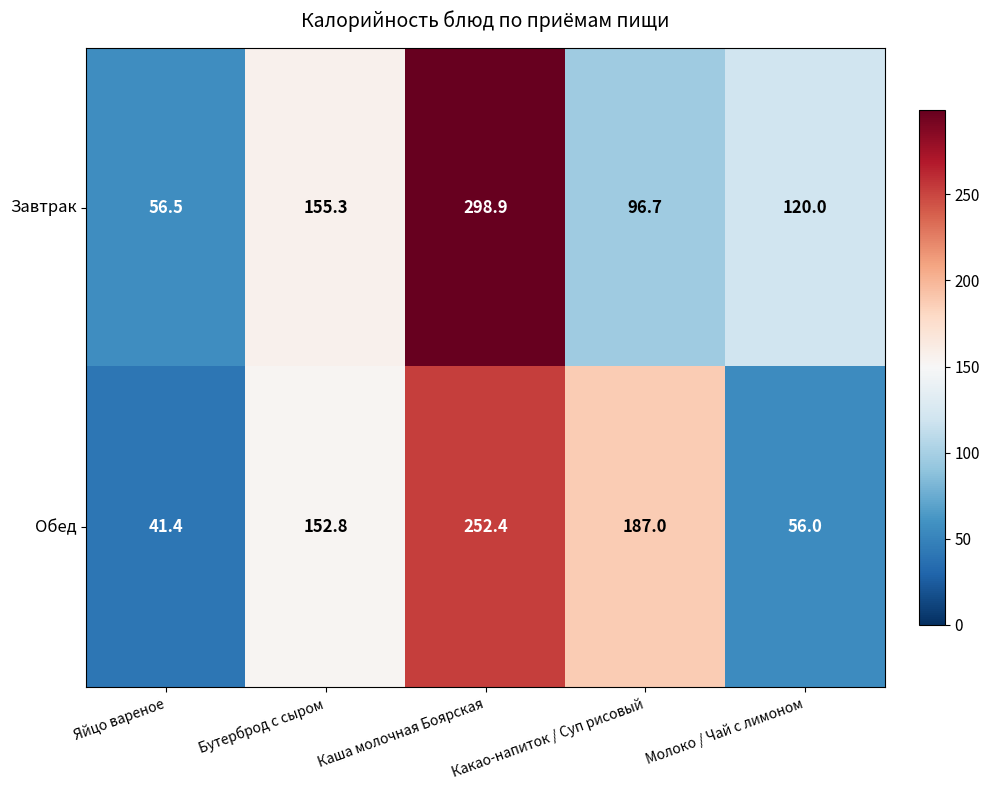

Which series has the largest total across all categories?

Завтрак